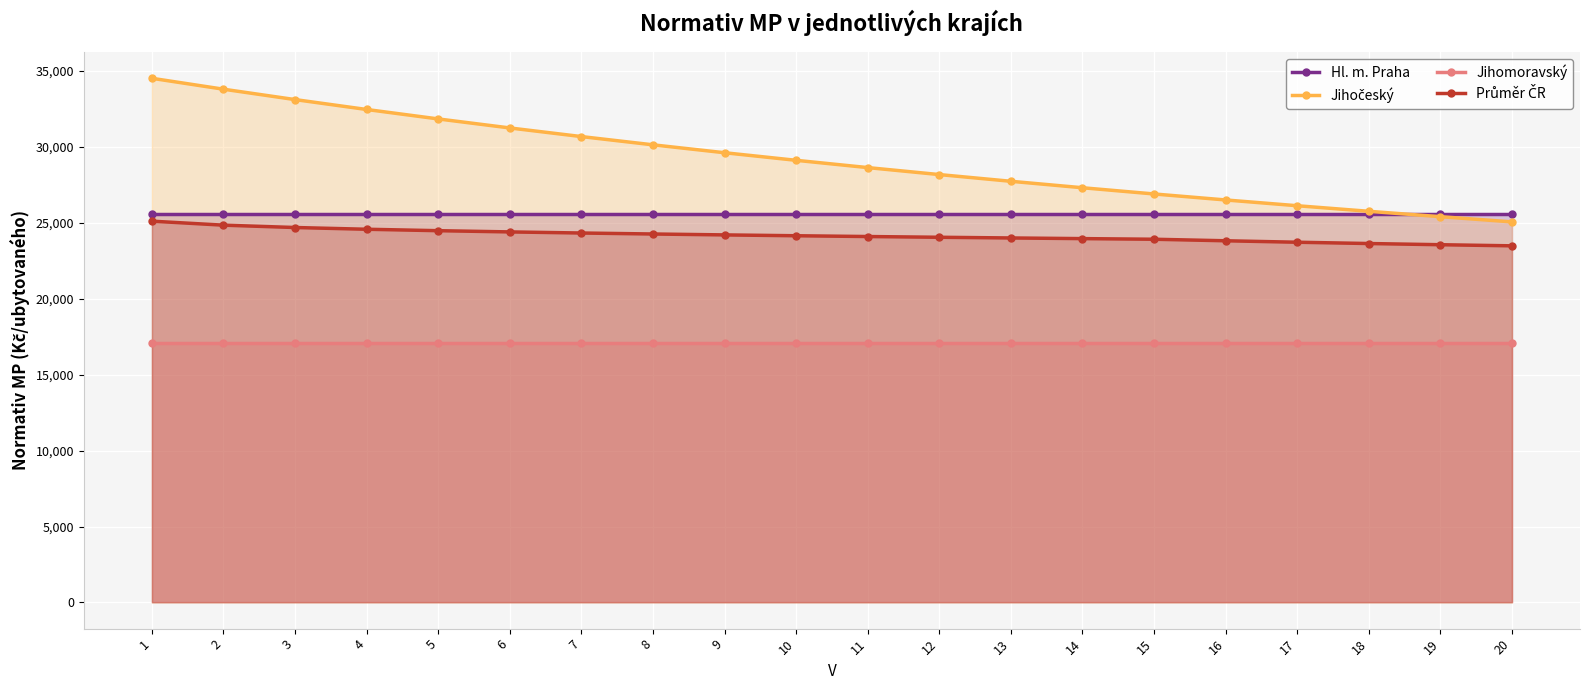

The value of Průměr ČR at 6 is 36427.9. True or false?

False